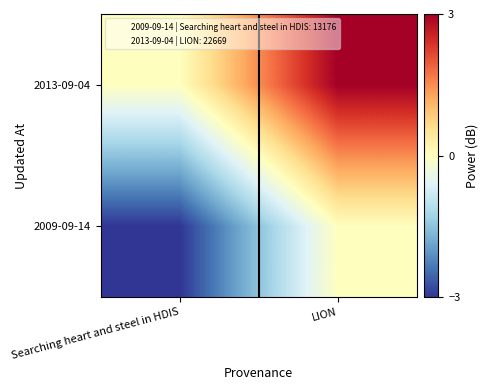

Which category has the highest value across all series?

LION